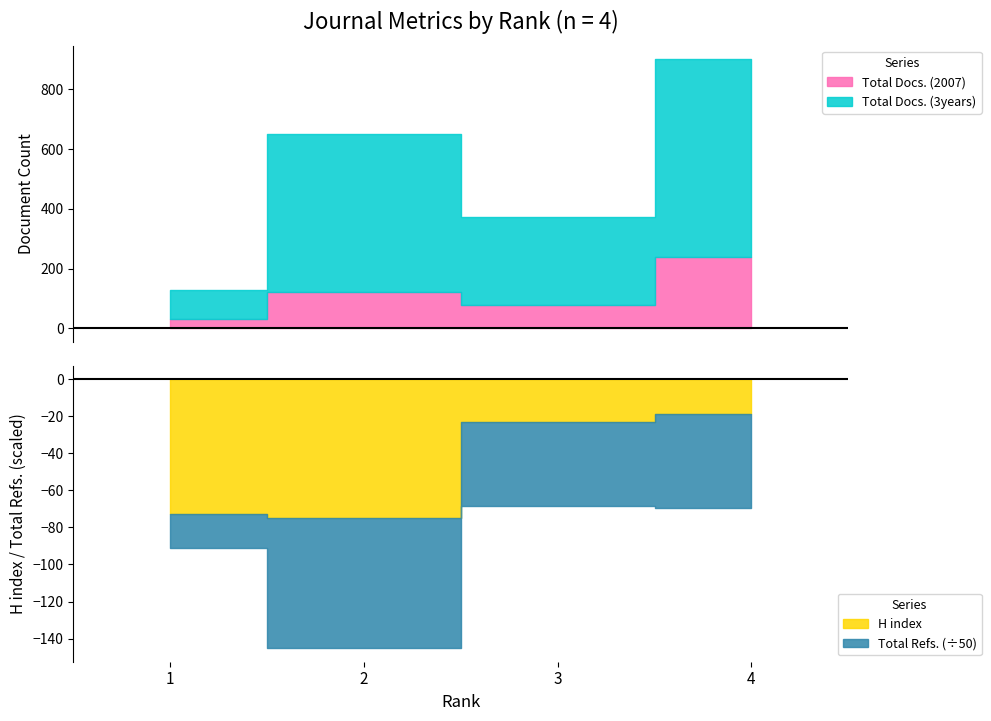

How many categories are shown in the chart?

4